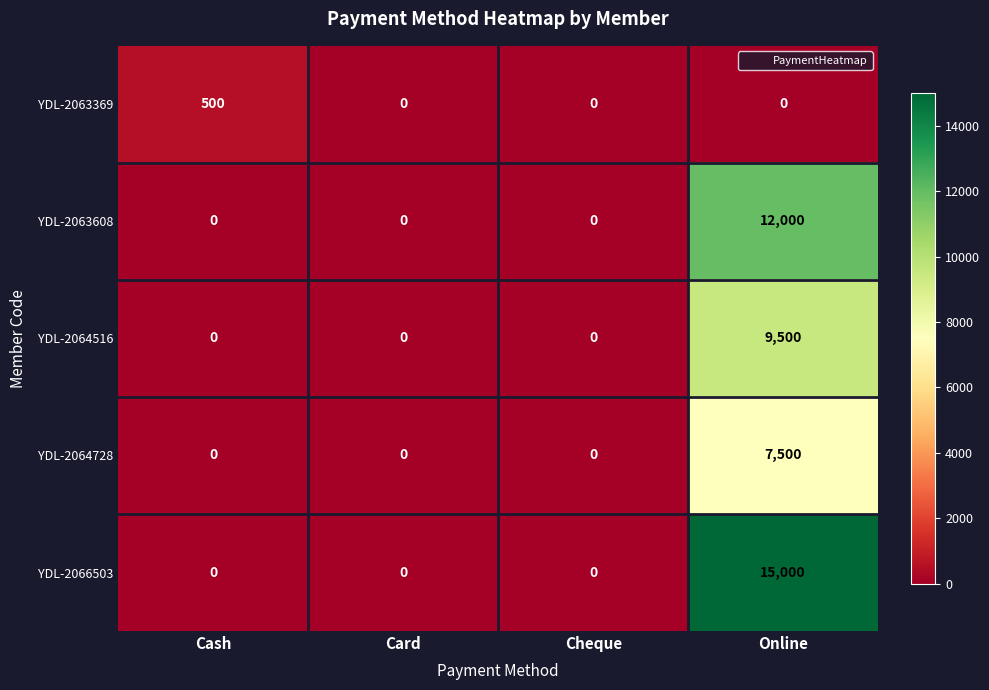

What is the average value of the YDL-2066503 series?

3750